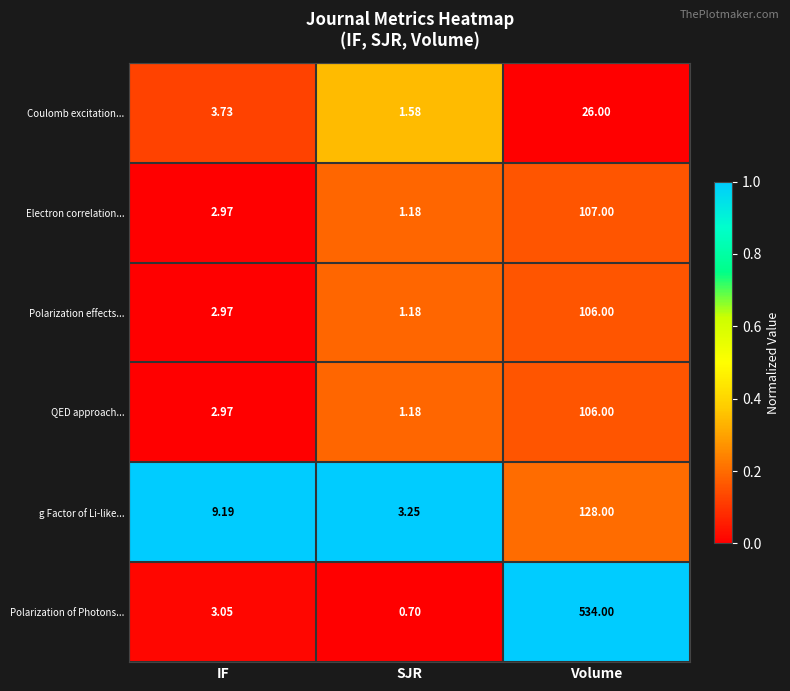

Which series changed the most between IF and SJR?

g Factor of Li-like...